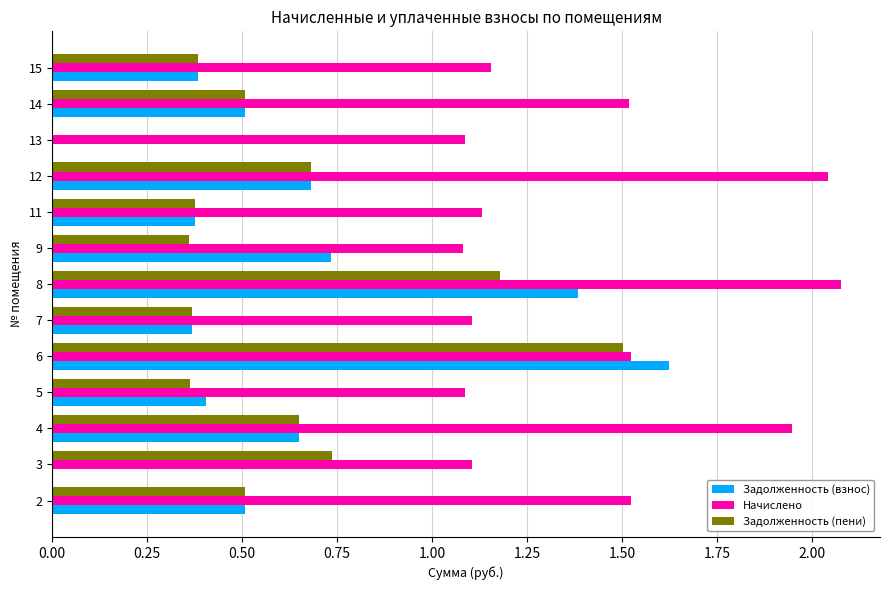

Between 8 and 15, which series saw the biggest shift?

Задолженность (взнос)